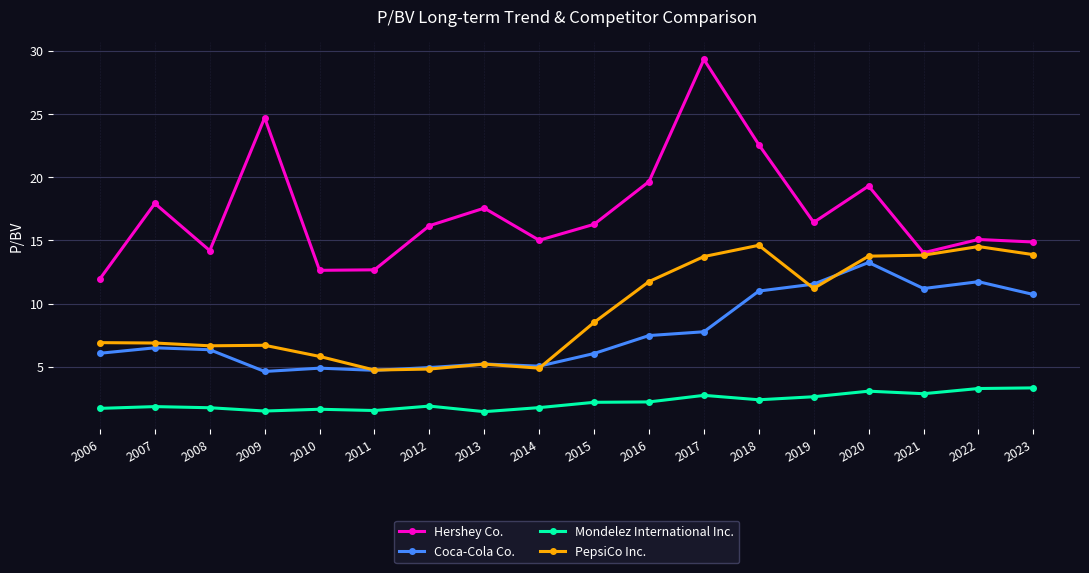

What is the lowest value of the PepsiCo Inc. series?

4.8